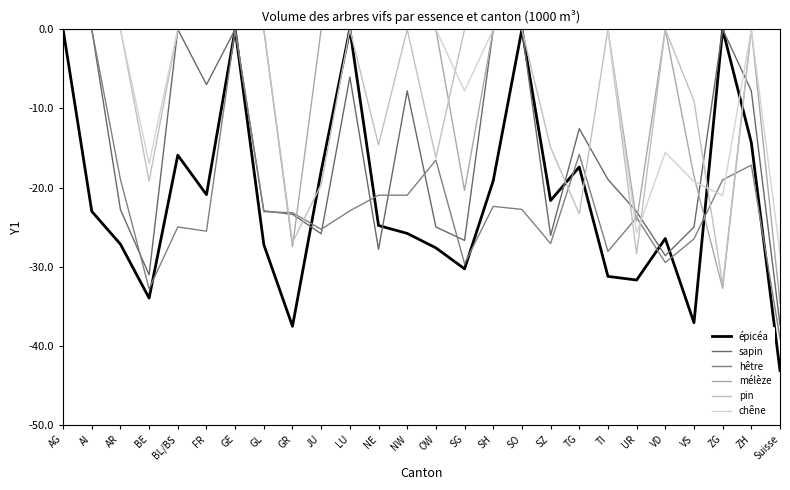

How many series are shown in this chart?

6